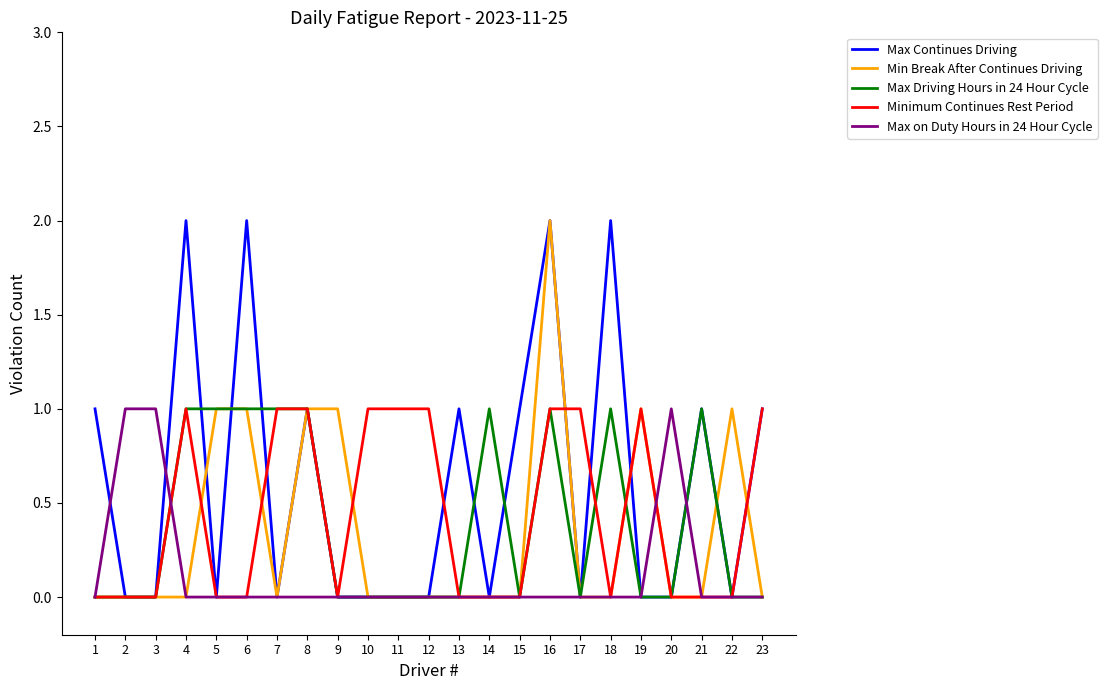

At which category is the sum across all series the highest?

16